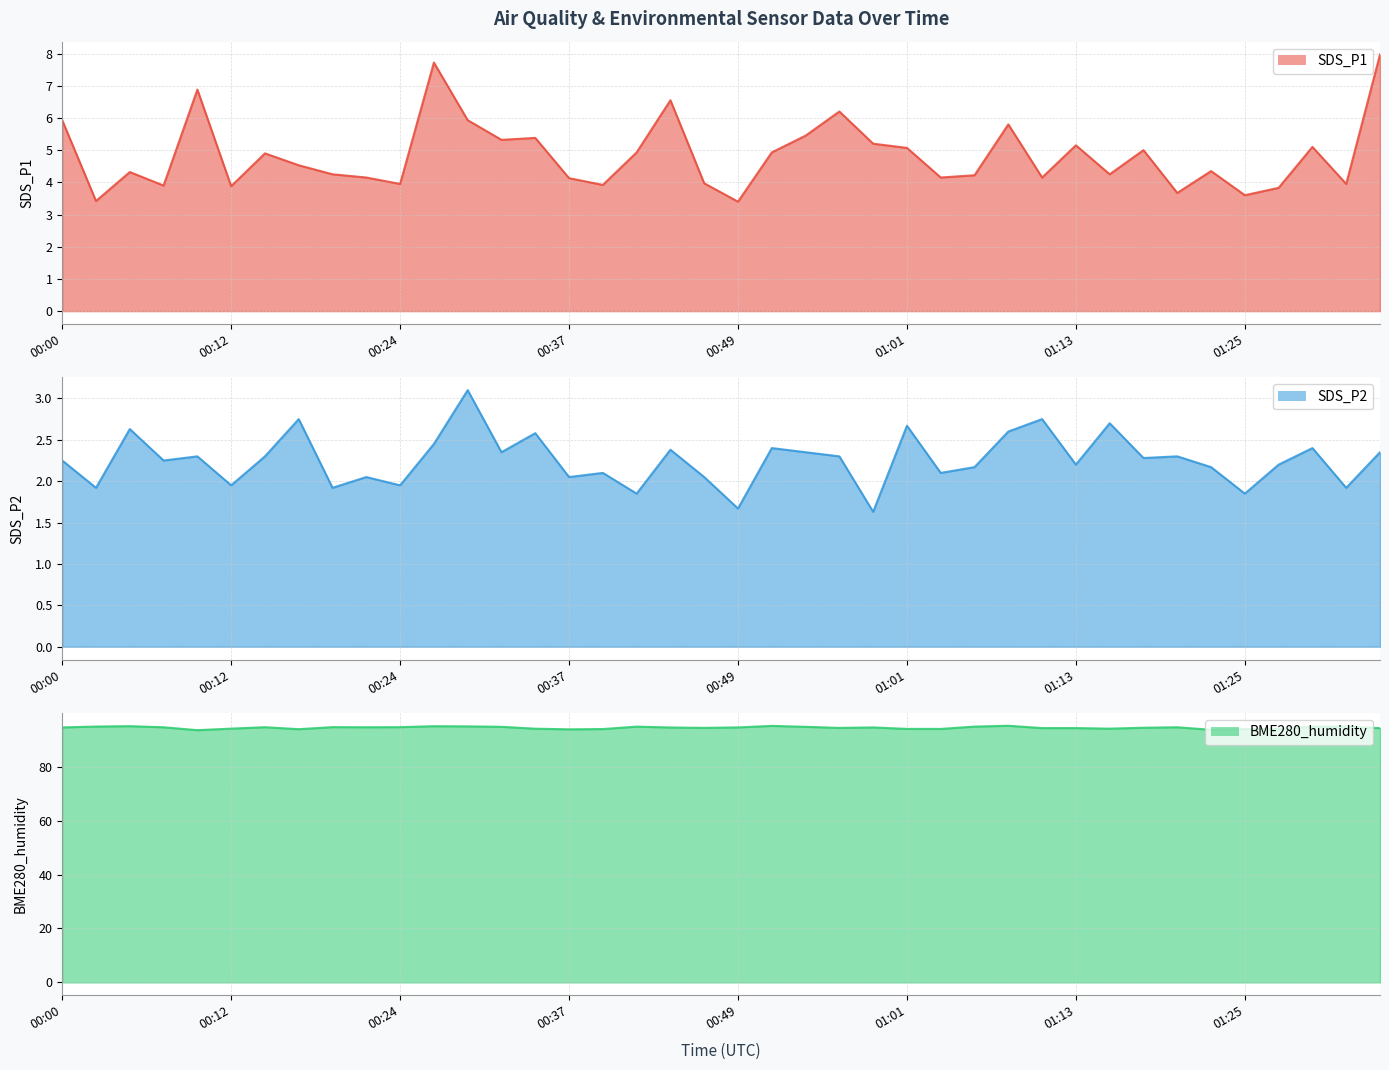

Where is the first local maximum for BME280_humidity?

00:05